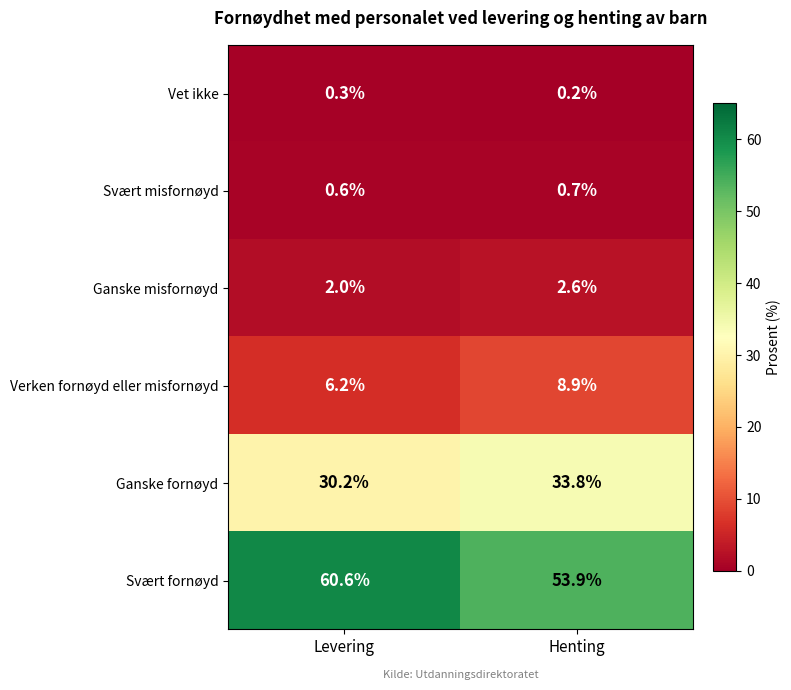

What is the spread (max minus min) of values at Henting?

53.7